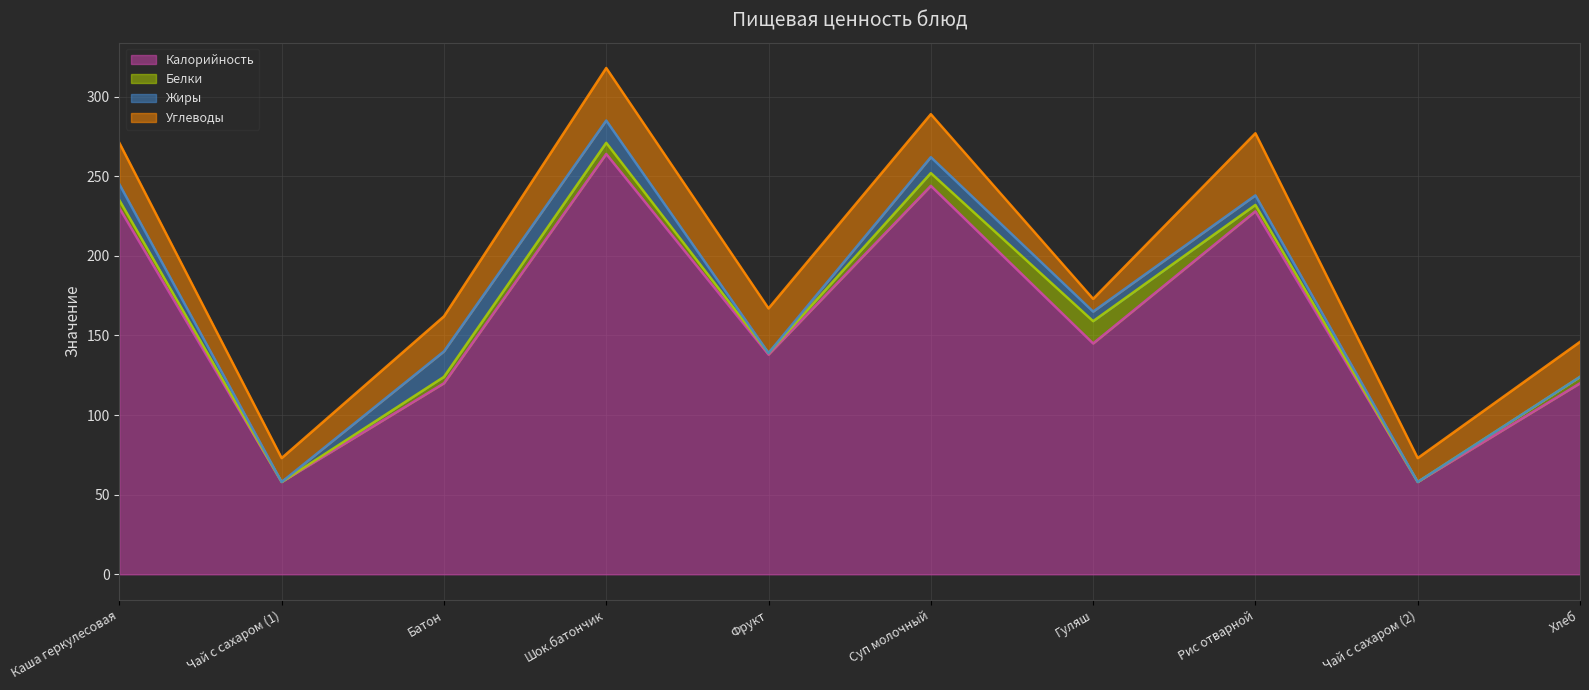

At which label does Жиры reach its minimum?

Чай с сахаром (1)